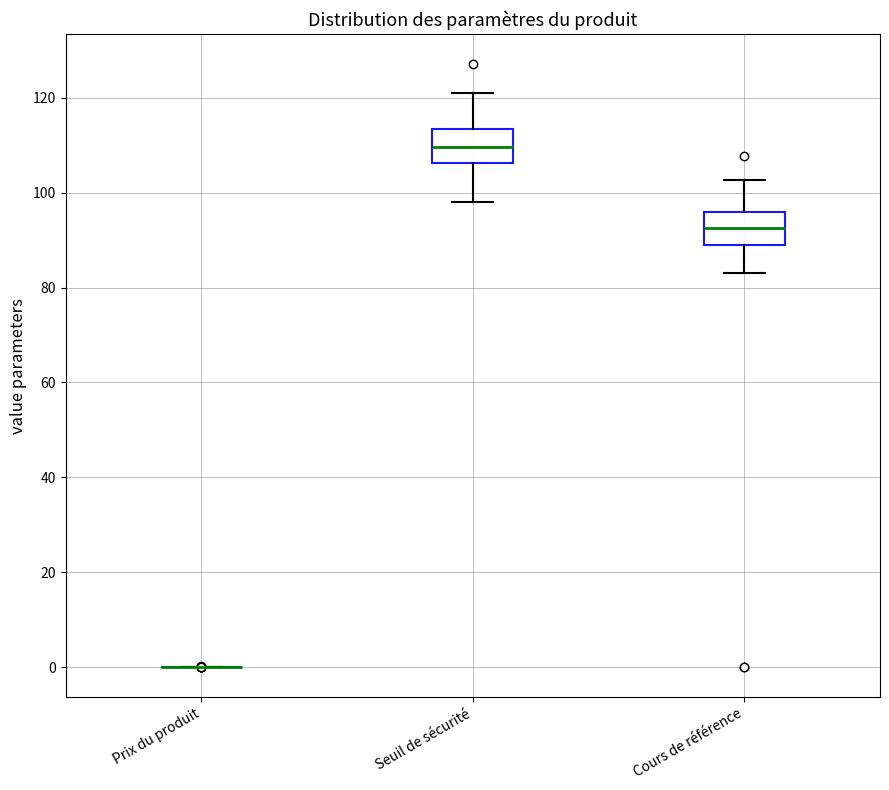

Reading left to right, transcribe this box plot: for each box, give where its median line is, the range the box spans, and where its two whiskers end, as read against the y-axis. The values are not printed on the chart, so give them approximately, as read against the axis.

Prix du produit: box collapsed to a line at 0, whiskers 0 to 0
Seuil de sécurité: median 110, box 106 to 114, whiskers 98 to 122
Cours de référence: median 92, box 90 to 96, whiskers 84 to 102